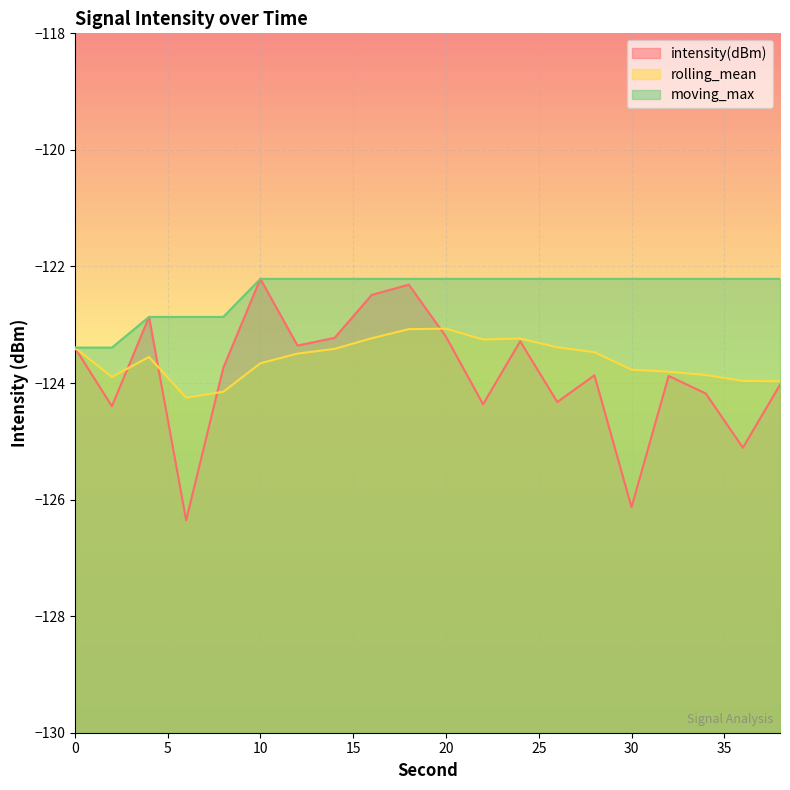

What is the difference between the maximum and minimum values in the rolling_mean series?

1.2